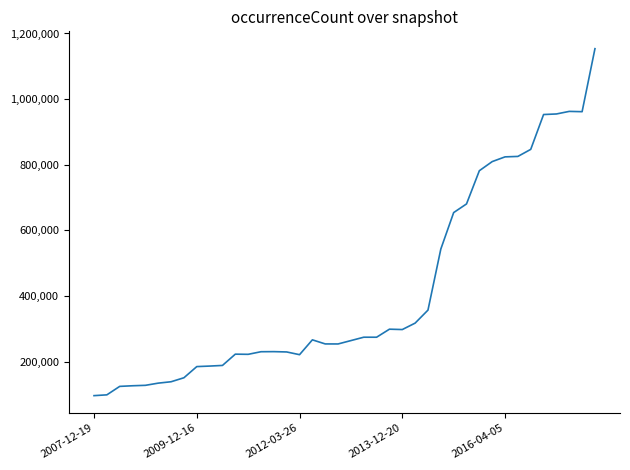

How many lines are shown in the chart?

1